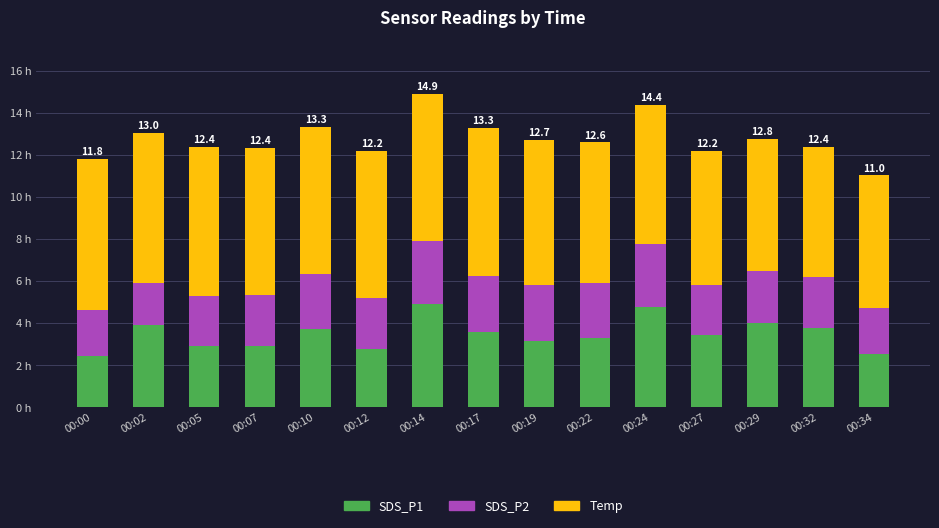

What is the approximate value of SDS_P1 at 00:27?

3.4